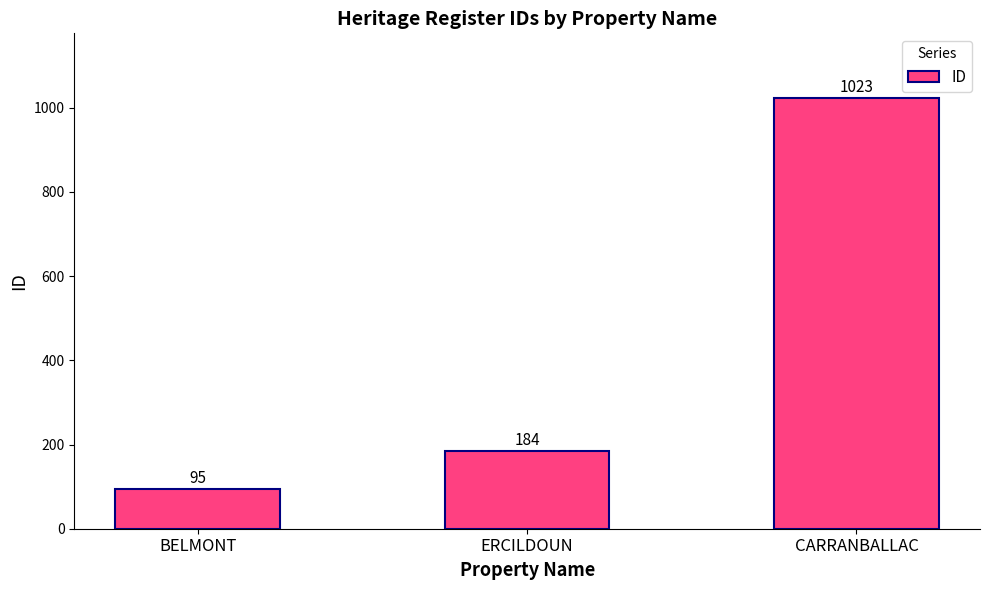

Rank the categories by value from lowest to highest.

BELMONT, ERCILDOUN, CARRANBALLAC